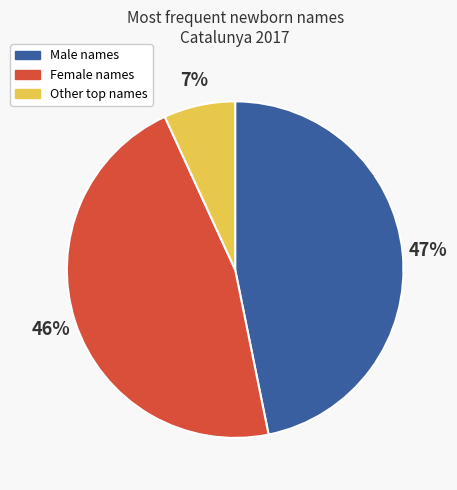

To the nearest percent, what is the difference between the largest and smallest slice percentages?

40%